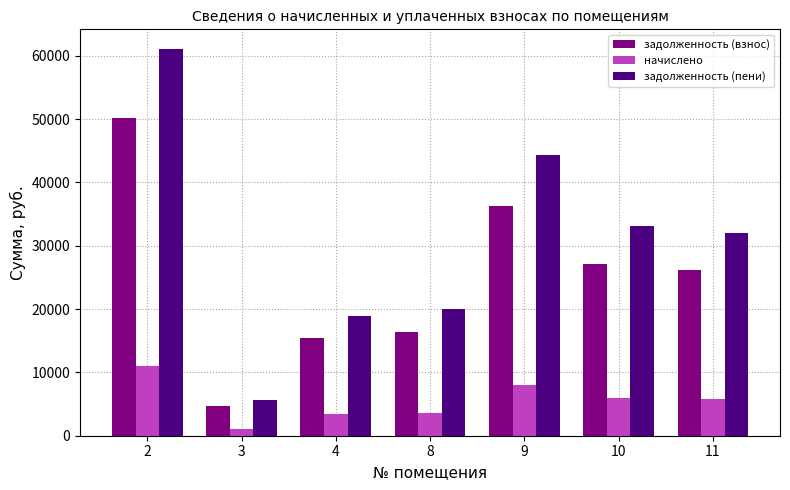

How many values in the начислено series are below 5769?

3